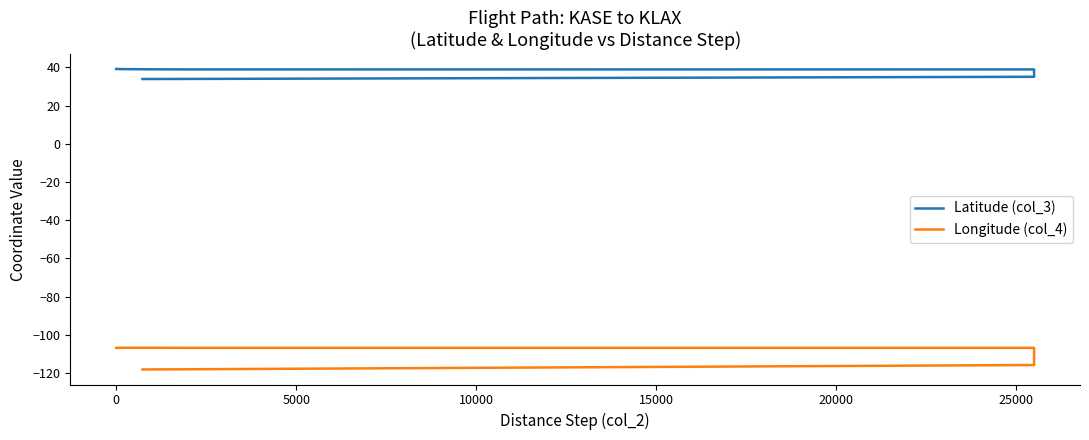

Is it true that Longitude (col_4) equals -44.3 at 29?

False